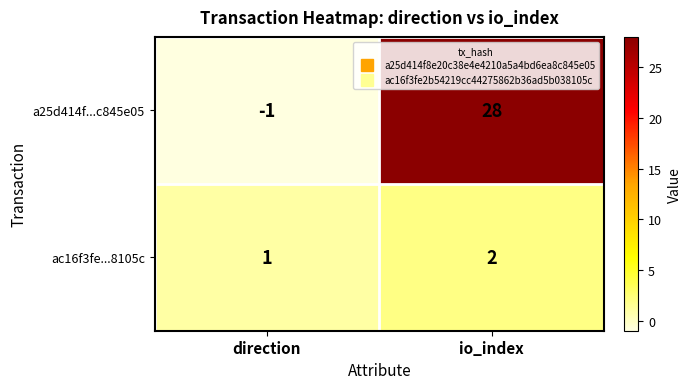

Where is a25d414f...c845e05 nearest to the value 13?

direction